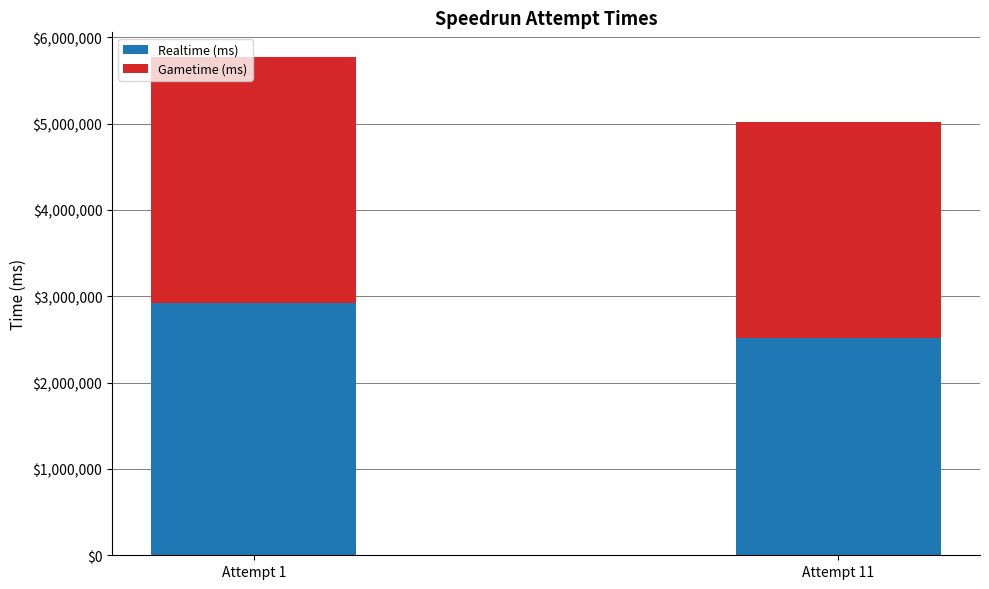

Reading left to right, transcribe the values for Realtime (ms).

2917944	2520920